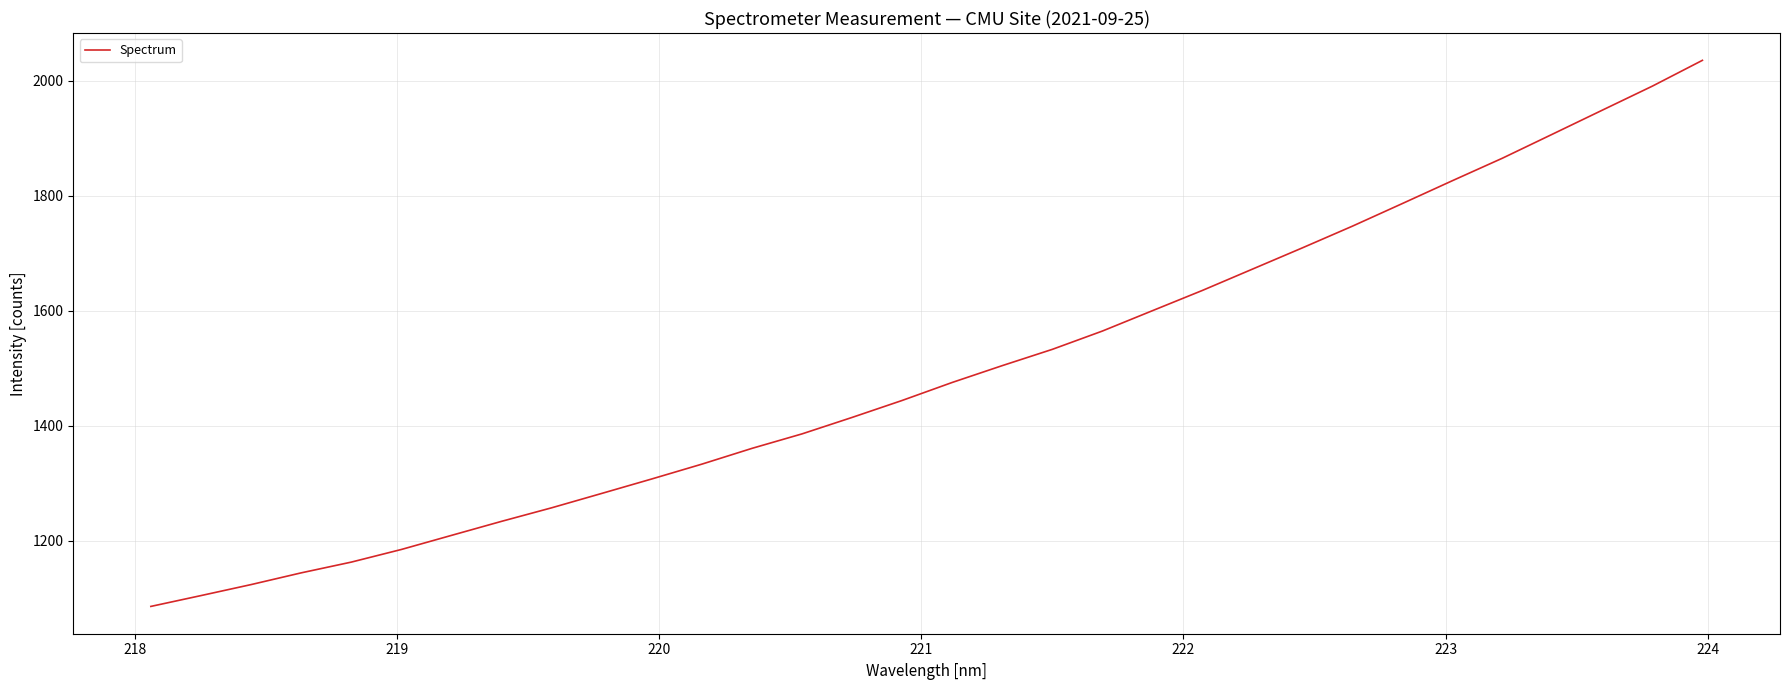

What is the minimum value shown in the chart?

1086.0